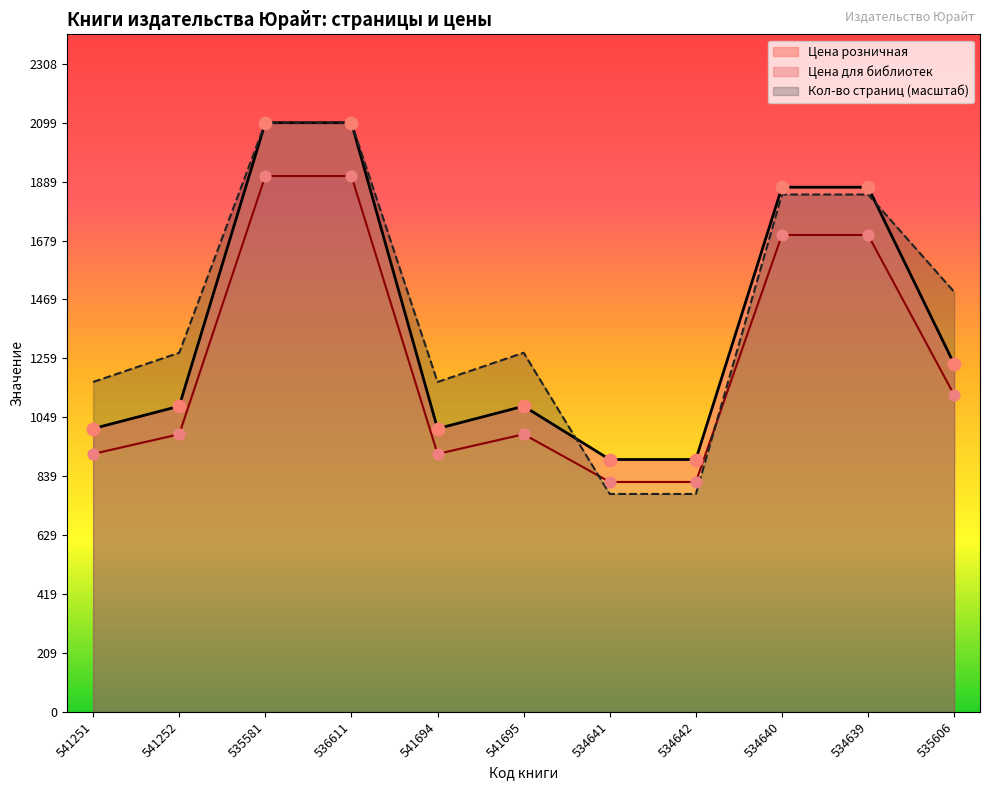

At how many categories does at least one series exceed 1799?

4